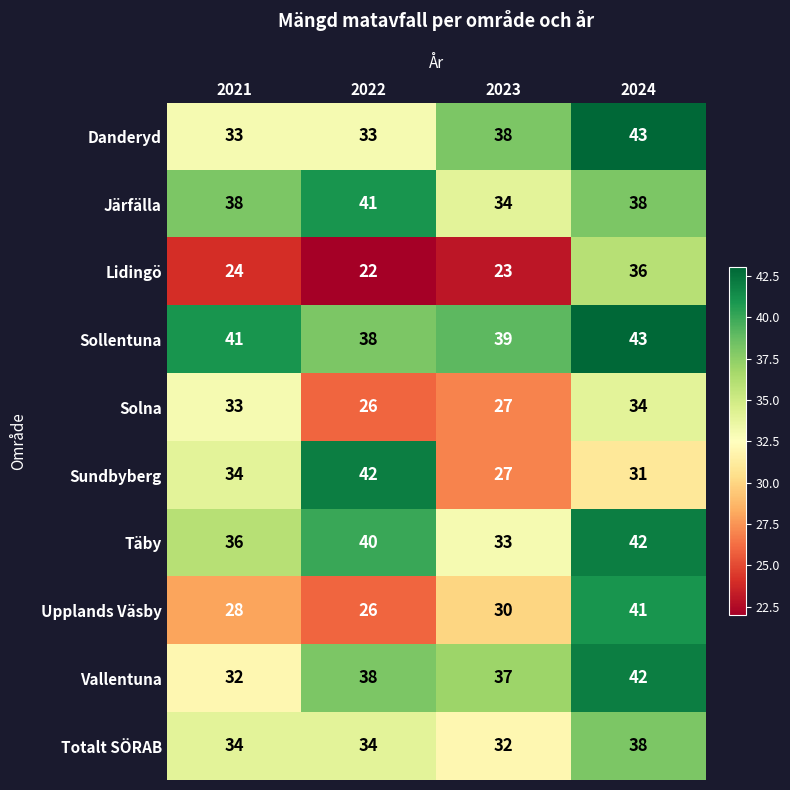

At which category does the chart reach its peak across all series?

2024